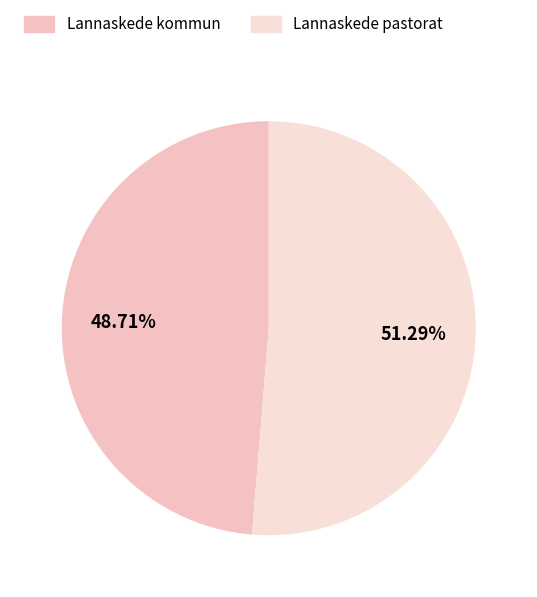

Rank the categories by value from lowest to highest.

Lannaskede kommun, Lannaskede pastorat